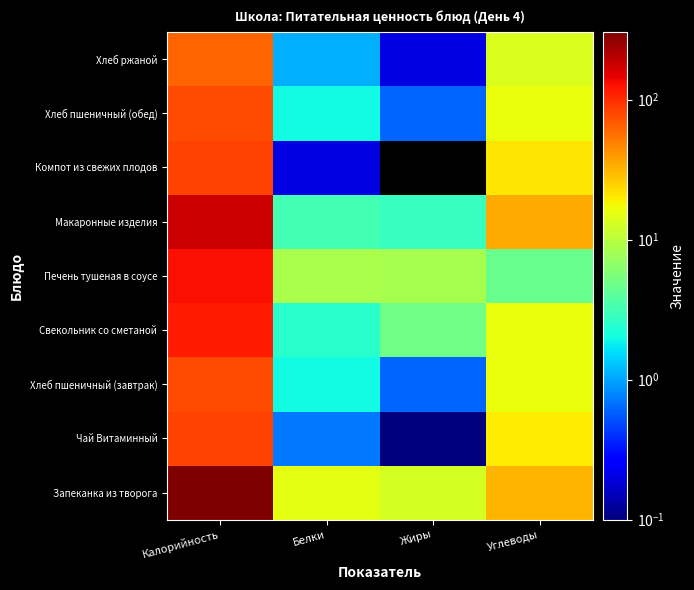

What is the total value across all series at Углеводы?

173.7